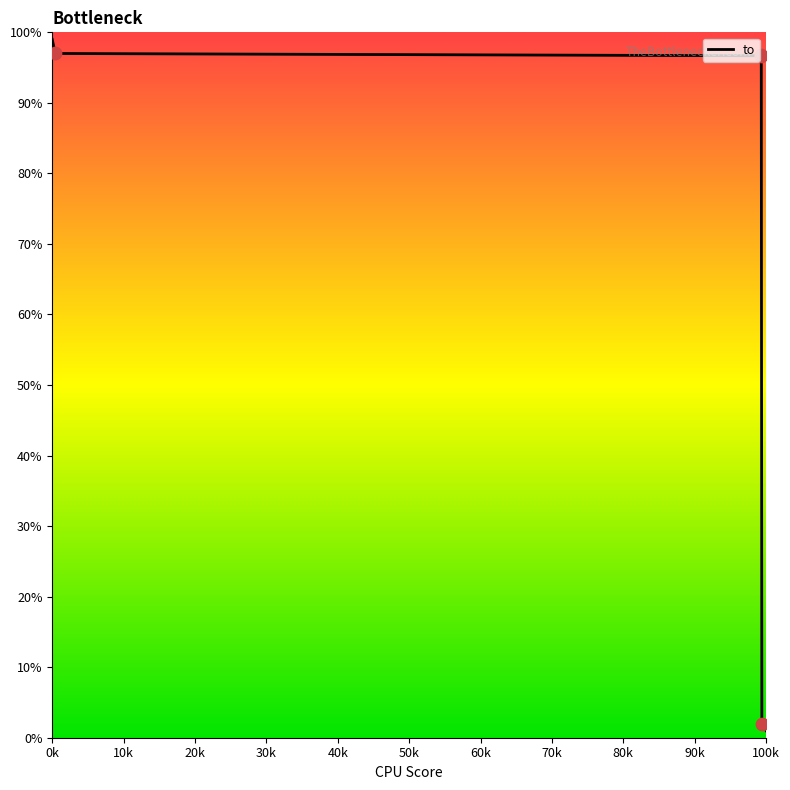

What is the greatest value displayed?

99.0